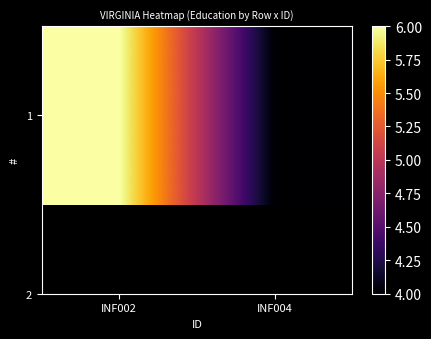

Between INF004 and INF002, which is larger?

INF002